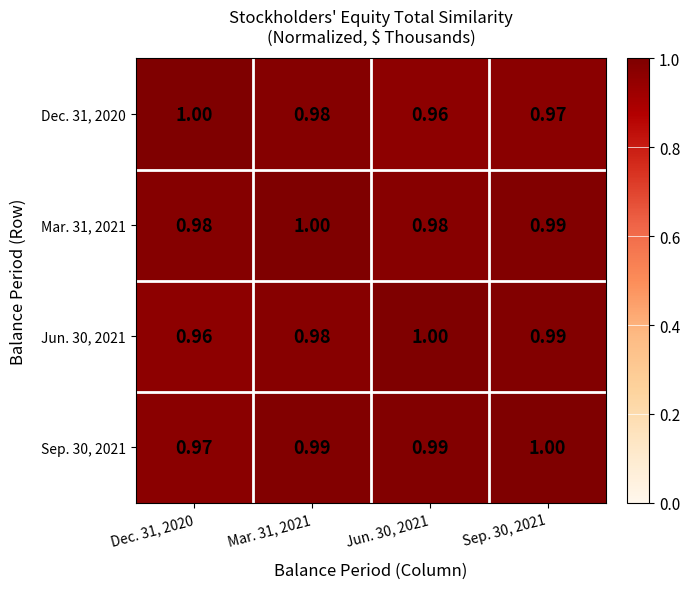

Is the value of Mar. 31, 2021 at Dec. 31, 2020 greater than the value of Sep. 30, 2021 at Dec. 31, 2020?

Yes